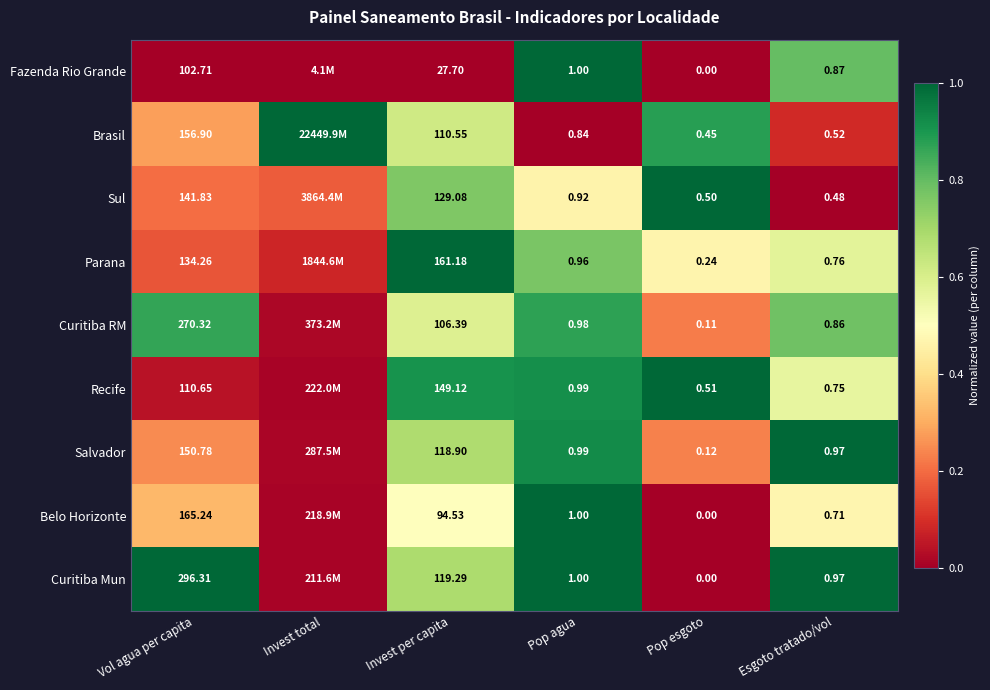

Is the value of Parana at Invest per capita greater than the value of Fazenda Rio Grande at Pop esgoto?

Yes